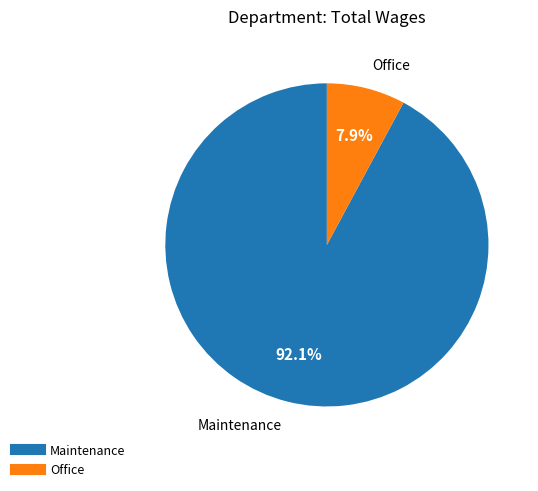

Is there any slice that represents more than half of the pie?

Yes